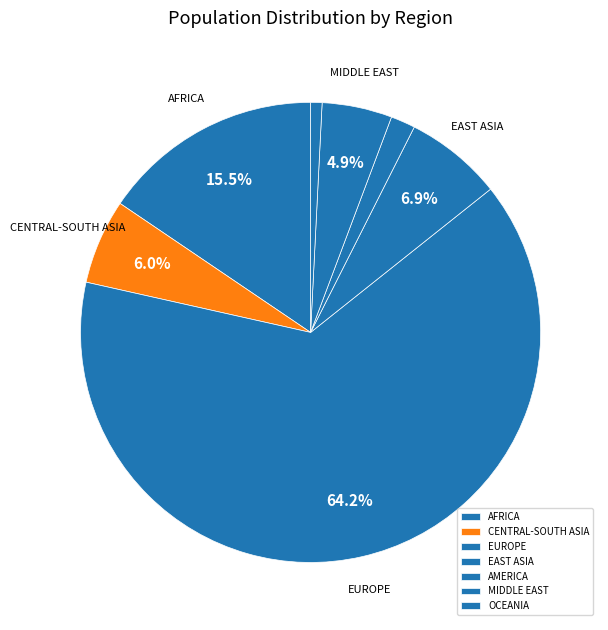

How many segments does this pie chart have?

7